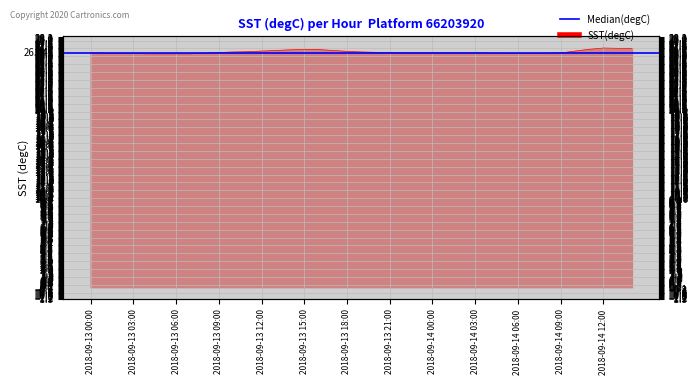

Between 2018-09-13 07:00 and 2018-09-14 00:00, which is larger?

2018-09-14 00:00